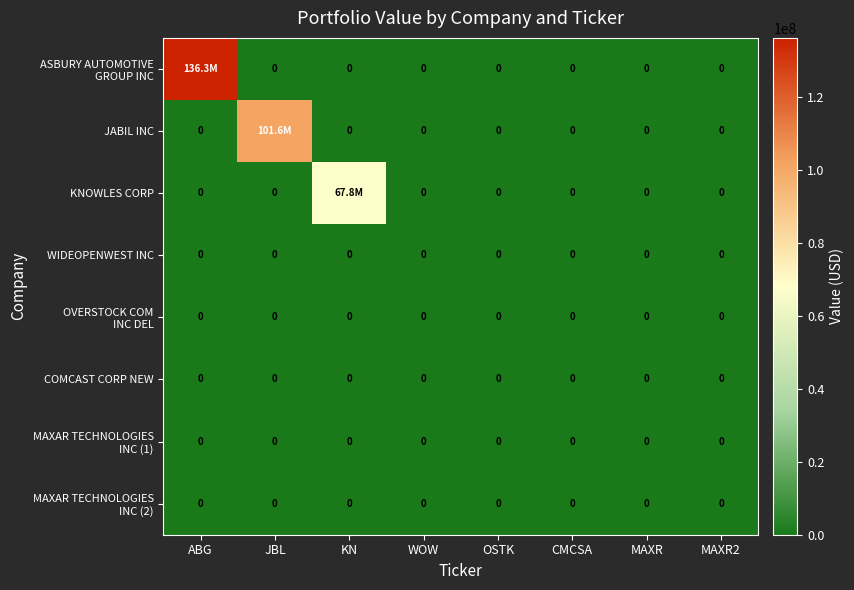

How many series are shown in this chart?

8